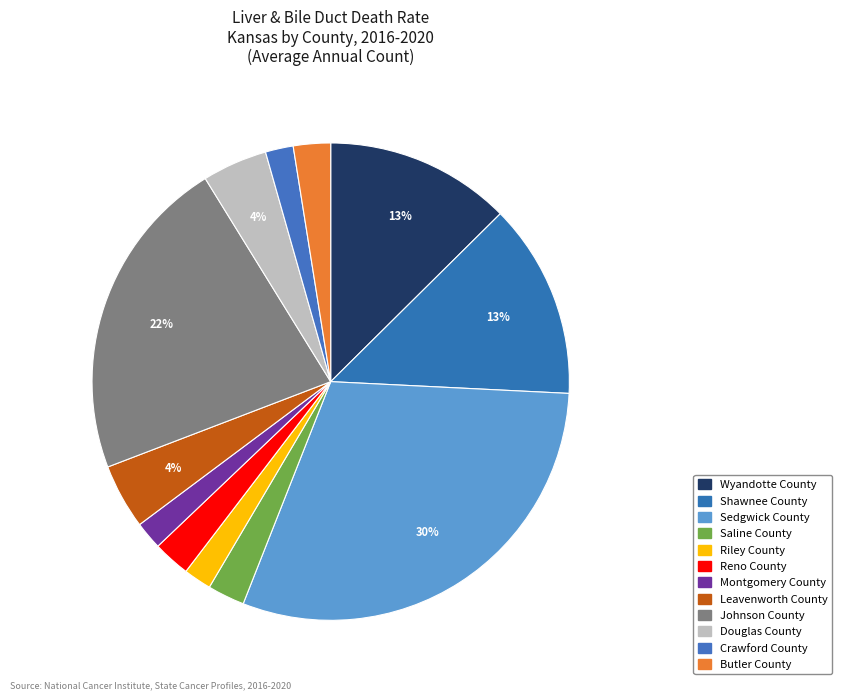

Rank the categories by value from lowest to highest.

Riley County, Montgomery County, Crawford County, Saline County, Reno County, Butler County, Leavenworth County, Douglas County, Wyandotte County, Shawnee County, Johnson County, Sedgwick County